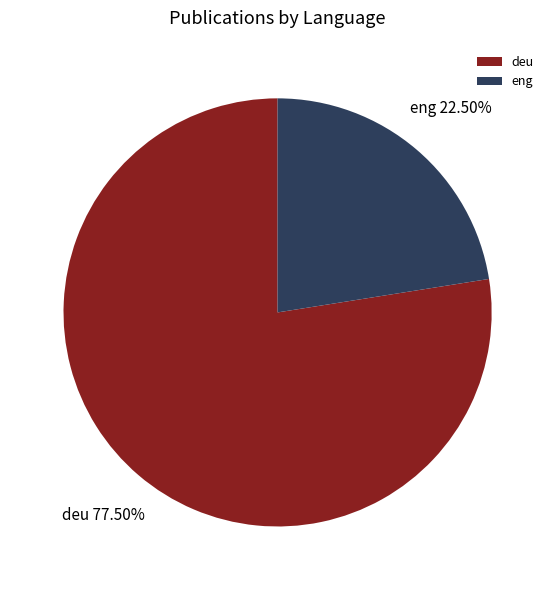

What is the smallest slice in the pie chart?

eng